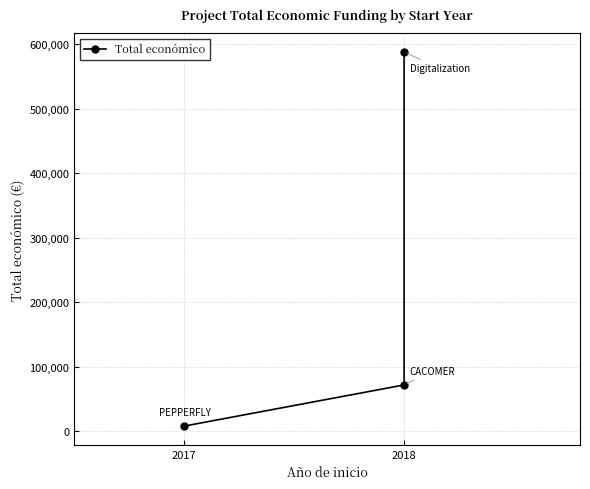

What is the value of the 1st point from the left?

7960